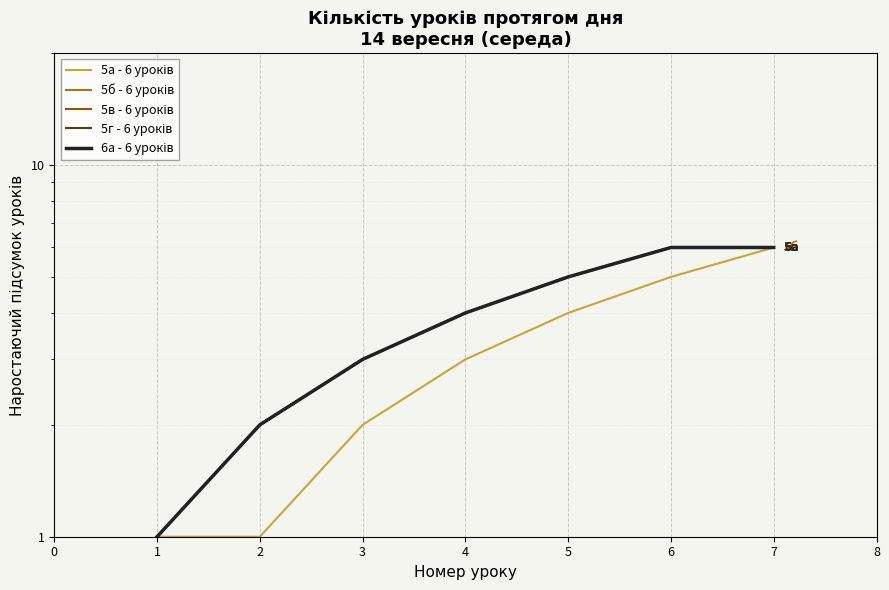

True or false: 5в - 6 уроків has more than 1 points higher than both neighbors.

False